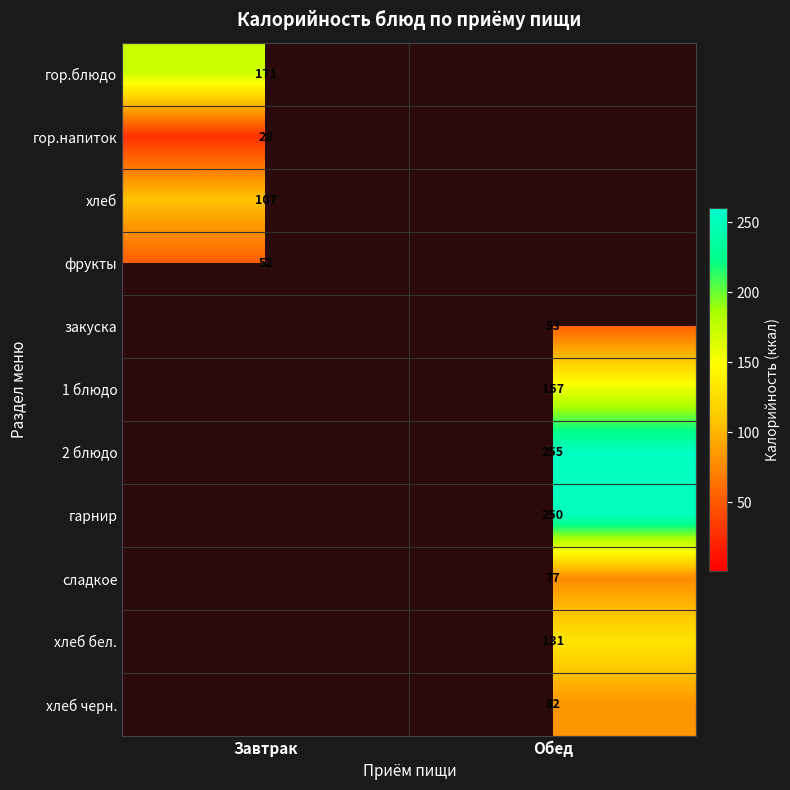

The value of фрукты at Завтрак is 82. True or false?

False